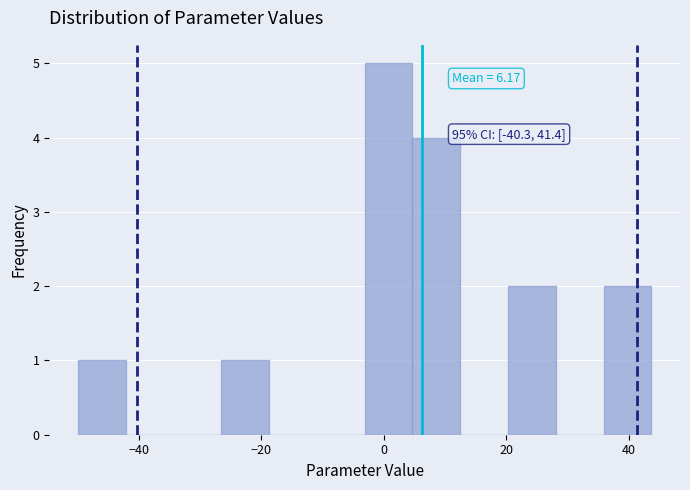

Read against the x-axis, roughly where is the centre of the tallest bar?

0